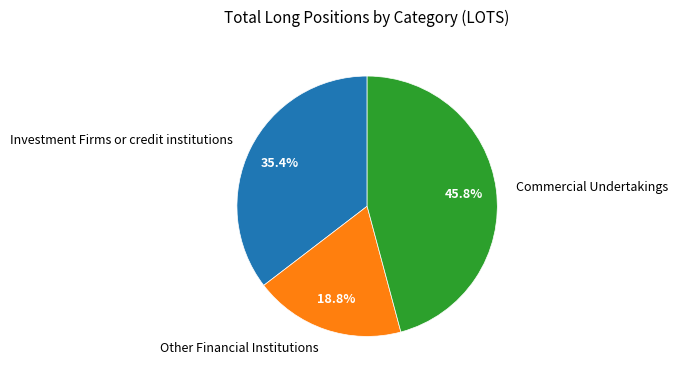

The Investment Firms or credit institutions slice represents 35% of the pie. True or false?

True